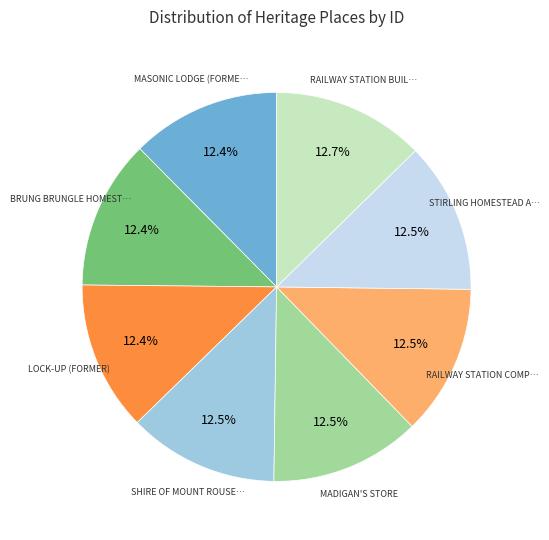

Count the number of slices in the pie.

8